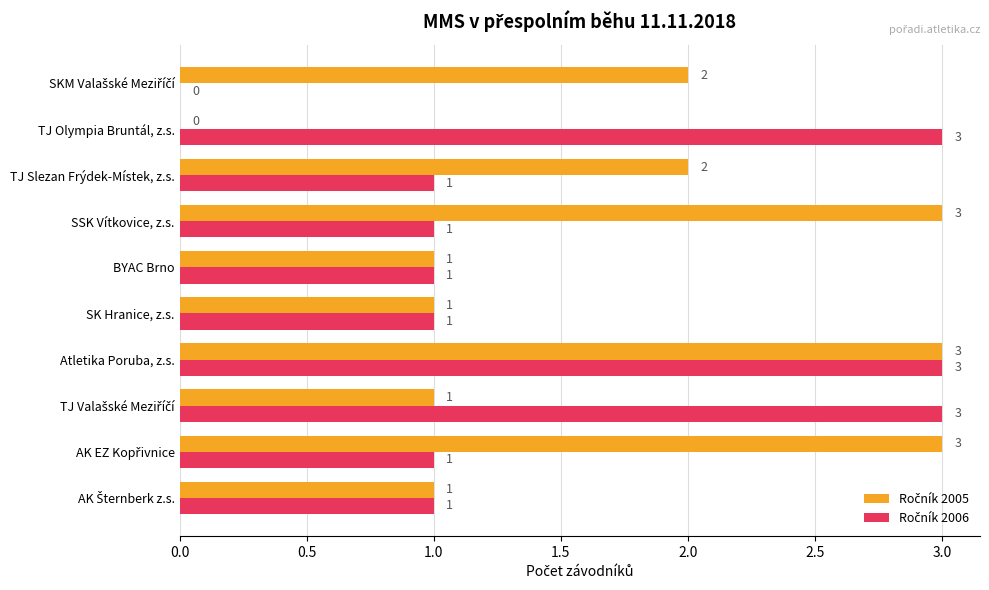

What is the maximum value shown in the chart?

3